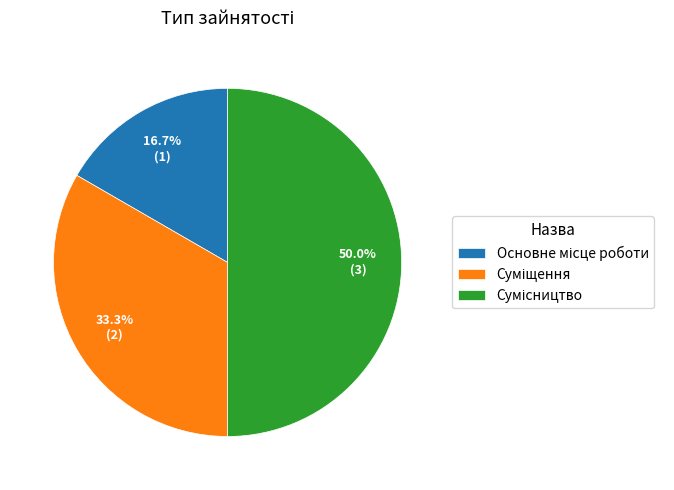

Count the number of slices in the pie.

3